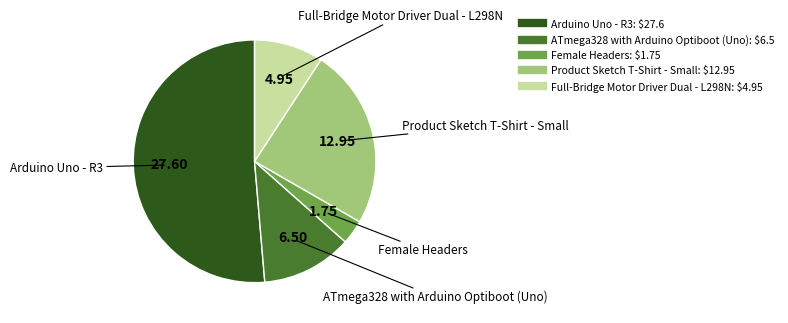

Is there any slice that represents more than half of the pie?

Yes